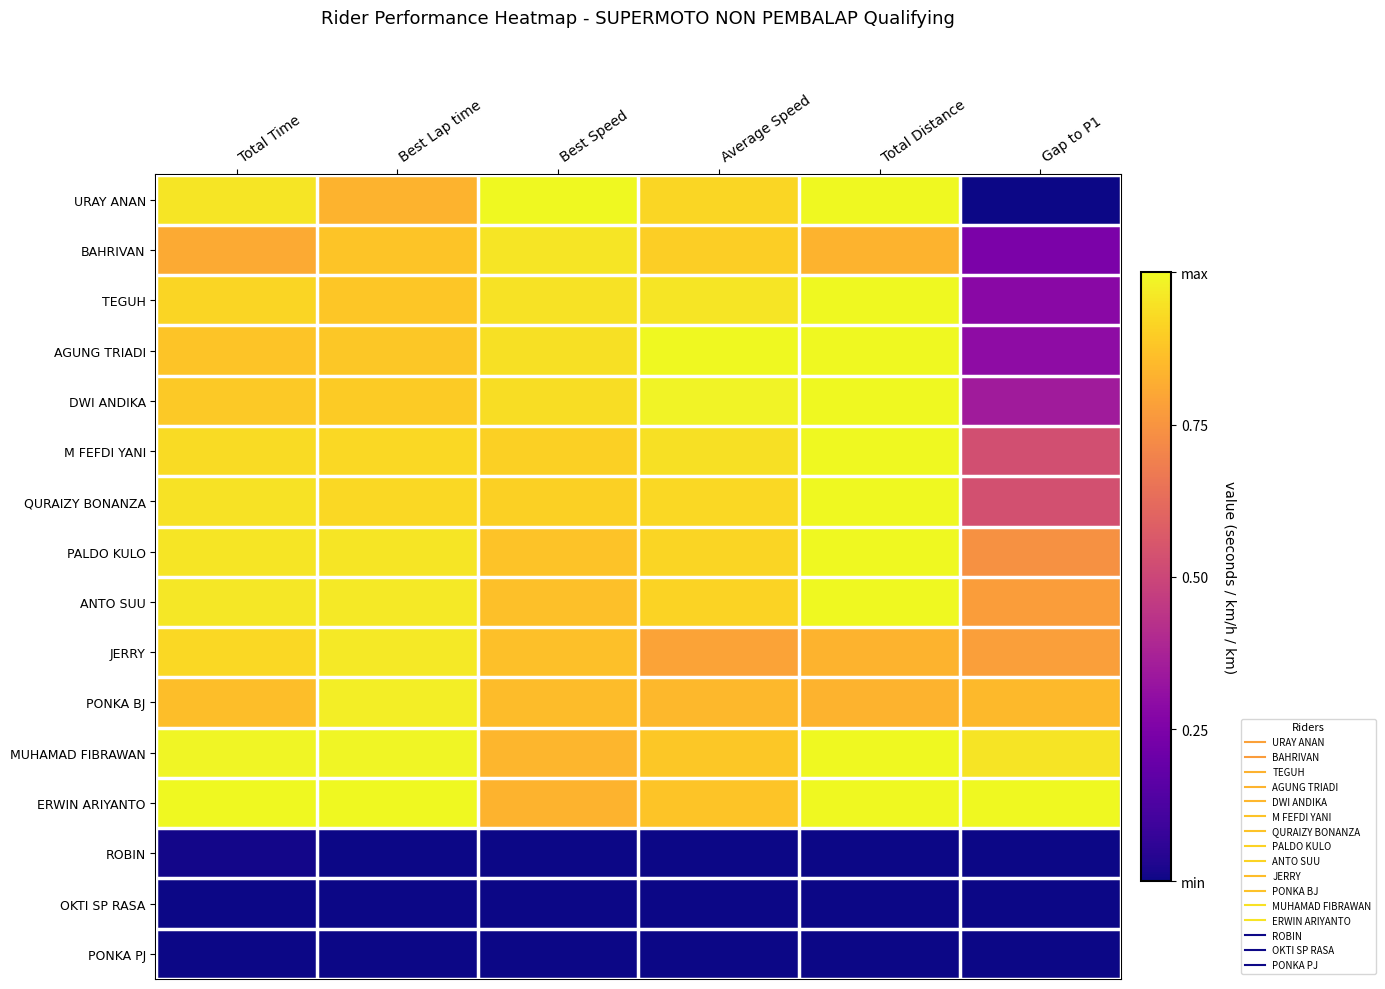

Reading right to left, what are all the values shown in this chart?

URAY ANAN: Gap to P1=0.0	Total Distance=1.0	Average Speed=0.9	Best Speed=1.0	Best Lap time=0.8	Total Time=1.0
BAHRIVAN: Gap to P1=0.2	Total Distance=0.8	Average Speed=0.9	Best Speed=1.0	Best Lap time=0.9	Total Time=0.8
TEGUH: Gap to P1=0.3	Total Distance=1.0	Average Speed=1.0	Best Speed=0.9	Best Lap time=0.9	Total Time=0.9
AGUNG TRIADI: Gap to P1=0.3	Total Distance=1.0	Average Speed=1.0	Best Speed=0.9	Best Lap time=0.9	Total Time=0.9
DWI ANDIKA: Gap to P1=0.4	Total Distance=1.0	Average Speed=1.0	Best Speed=0.9	Best Lap time=0.9	Total Time=0.9
M FEFDI YANI: Gap to P1=0.5	Total Distance=1.0	Average Speed=0.9	Best Speed=0.9	Best Lap time=0.9	Total Time=0.9
QURAIZY BONANZA: Gap to P1=0.5	Total Distance=1.0	Average Speed=0.9	Best Speed=0.9	Best Lap time=0.9	Total Time=0.9
PALDO KULO: Gap to P1=0.7	Total Distance=1.0	Average Speed=0.9	Best Speed=0.9	Best Lap time=1.0	Total Time=1.0
ANTO SUU: Gap to P1=0.8	Total Distance=1.0	Average Speed=0.9	Best Speed=0.9	Best Lap time=1.0	Total Time=1.0
JERRY: Gap to P1=0.8	Total Distance=0.8	Average Speed=0.8	Best Speed=0.9	Best Lap time=1.0	Total Time=0.9
PONKA BJ: Gap to P1=0.9	Total Distance=0.8	Average Speed=0.8	Best Speed=0.9	Best Lap time=1.0	Total Time=0.9
MUHAMAD FIBRAWAN: Gap to P1=1.0	Total Distance=1.0	Average Speed=0.9	Best Speed=0.8	Best Lap time=1.0	Total Time=1.0
ERWIN ARIYANTO: Gap to P1=1.0	Total Distance=1.0	Average Speed=0.9	Best Speed=0.8	Best Lap time=1.0	Total Time=1.0
ROBIN: Gap to P1=0.0	Total Distance=0.0	Average Speed=0.0	Best Speed=0.0	Best Lap time=0.0	Total Time=0.0
OKTI SP RASA: Gap to P1=0.0	Total Distance=0.0	Average Speed=0.0	Best Speed=0.0	Best Lap time=0.0	Total Time=0.0
PONKA PJ: Gap to P1=0.0	Total Distance=0.0	Average Speed=0.0	Best Speed=0.0	Best Lap time=0.0	Total Time=0.0